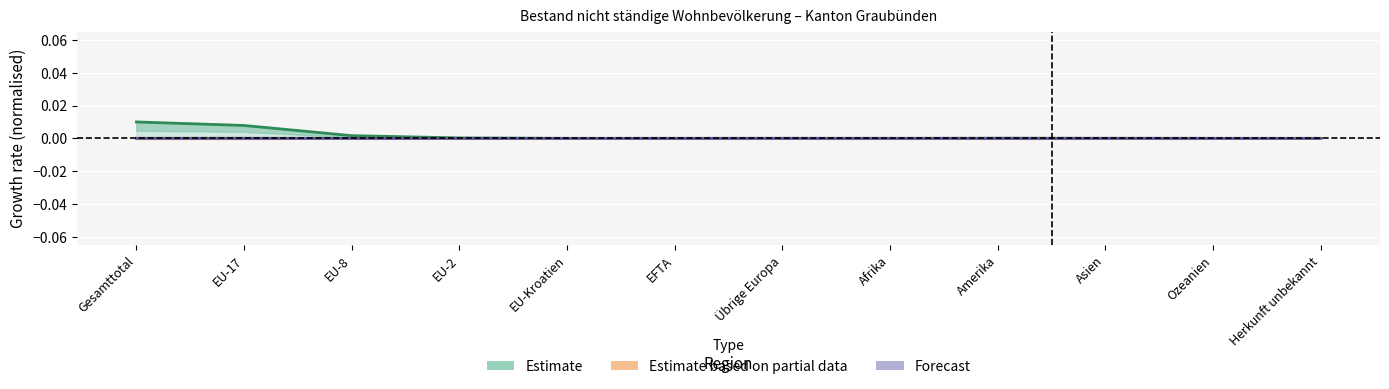

At which category is the sum across all series the highest?

Gesamttotal